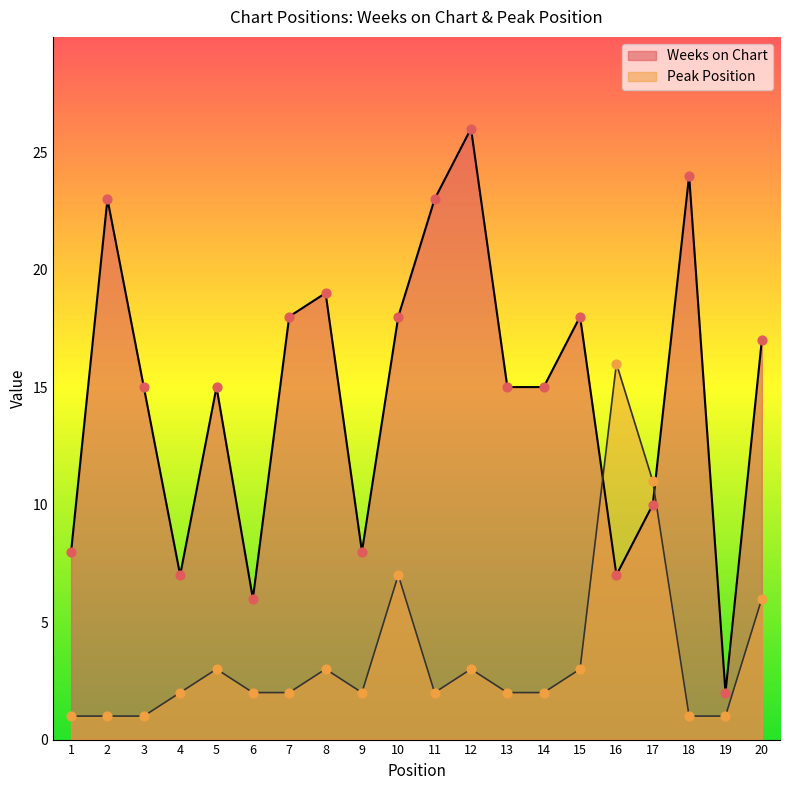

What is the total value across all series at 18?

25